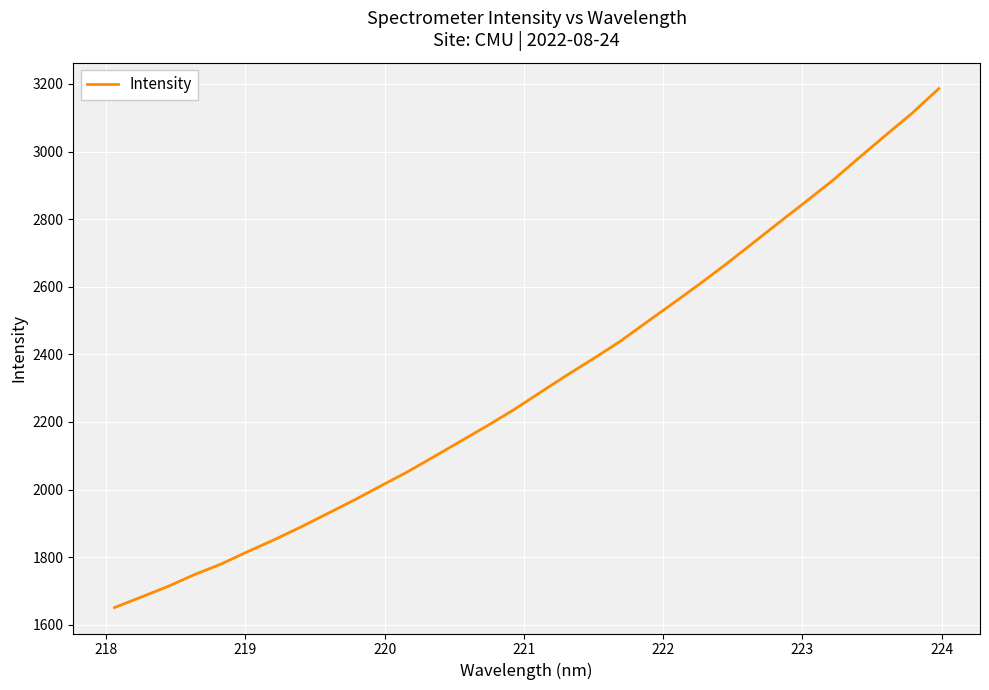

What is the average value?

2317.0